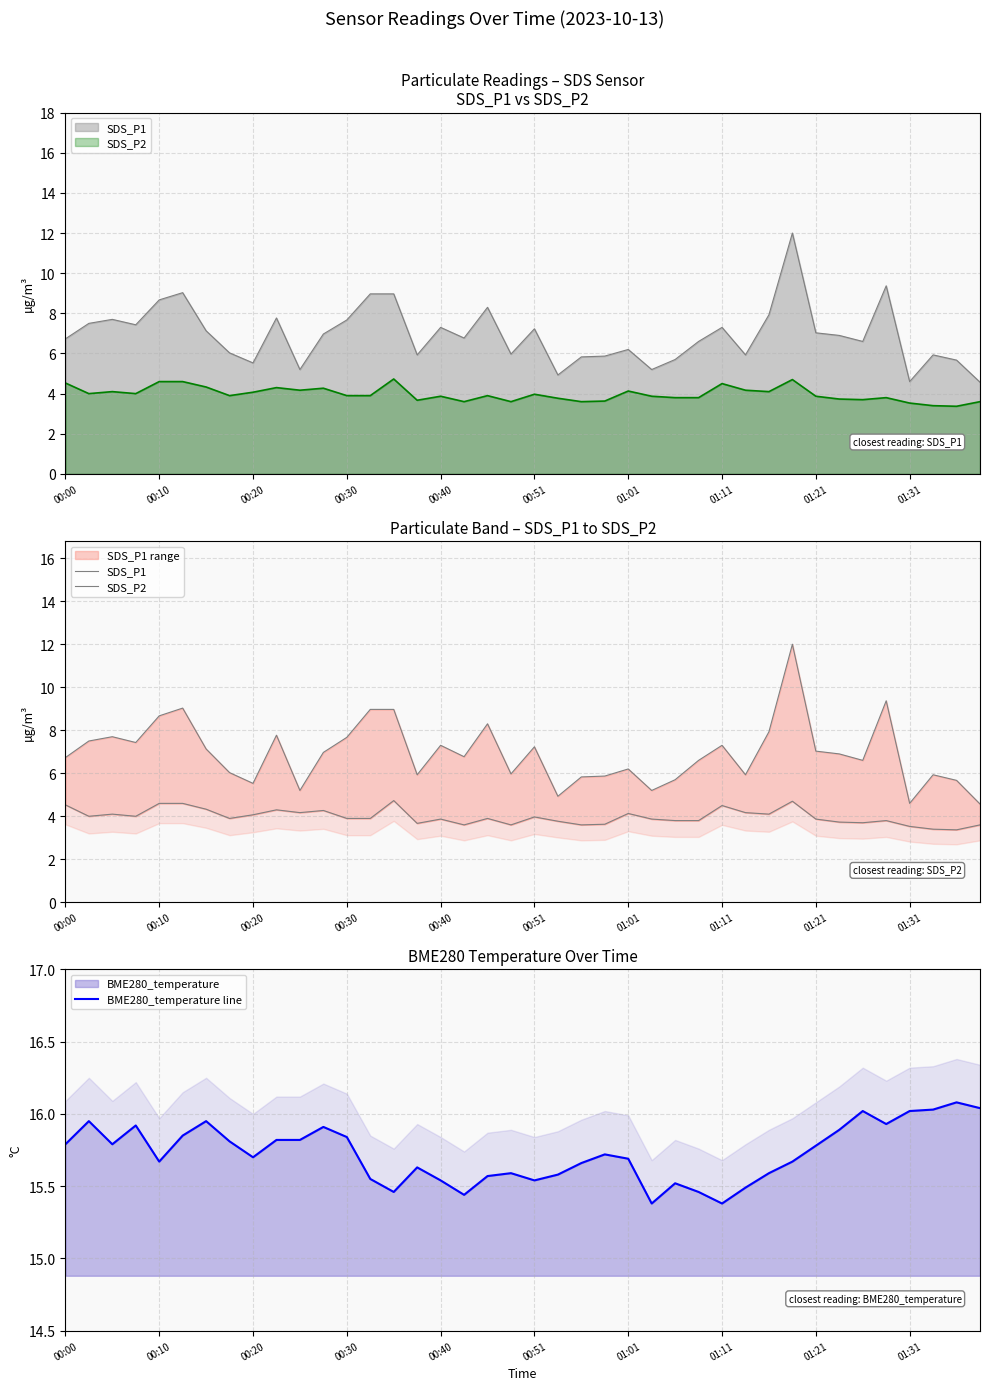

Reading right to left, extract all data points from this chart.

SDS_P1: 4.6	5.7	5.9	4.6	9.4	6.6	6.9	7.0	12.0	7.9	5.9	7.3	6.6	5.7	5.2	6.2	5.9	5.8	4.9	7.2	6.0	8.3	6.8	7.3	5.9	9.0	9.0	7.7	7.0	5.2	7.8	5.5	6.0	7.1	9.0	8.7	7.4	7.7	7.5	6.7
SDS_P2: 3.6	3.4	3.4	3.5	3.8	3.7	3.7	3.9	4.7	4.1	4.2	4.5	3.8	3.8	3.9	4.1	3.6	3.6	3.8	4.0	3.6	3.9	3.6	3.9	3.7	4.7	3.9	3.9	4.3	4.2	4.3	4.1	3.9	4.3	4.6	4.6	4.0	4.1	4.0	4.5
BME280_temperature line: 16.0	16.1	16.0	16.0	15.9	16.0	15.9	15.8	15.7	15.6	15.5	15.4	15.5	15.5	15.4	15.7	15.7	15.7	15.6	15.5	15.6	15.6	15.4	15.5	15.6	15.5	15.6	15.8	15.9	15.8	15.8	15.7	15.8	15.9	15.8	15.7	15.9	15.8	15.9	15.8